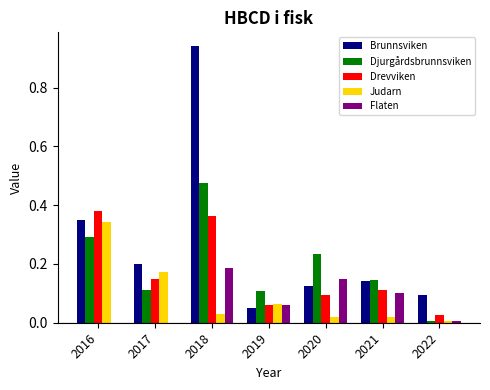

Is it true that Brunnsviken equals 0.1 at 2021?

True